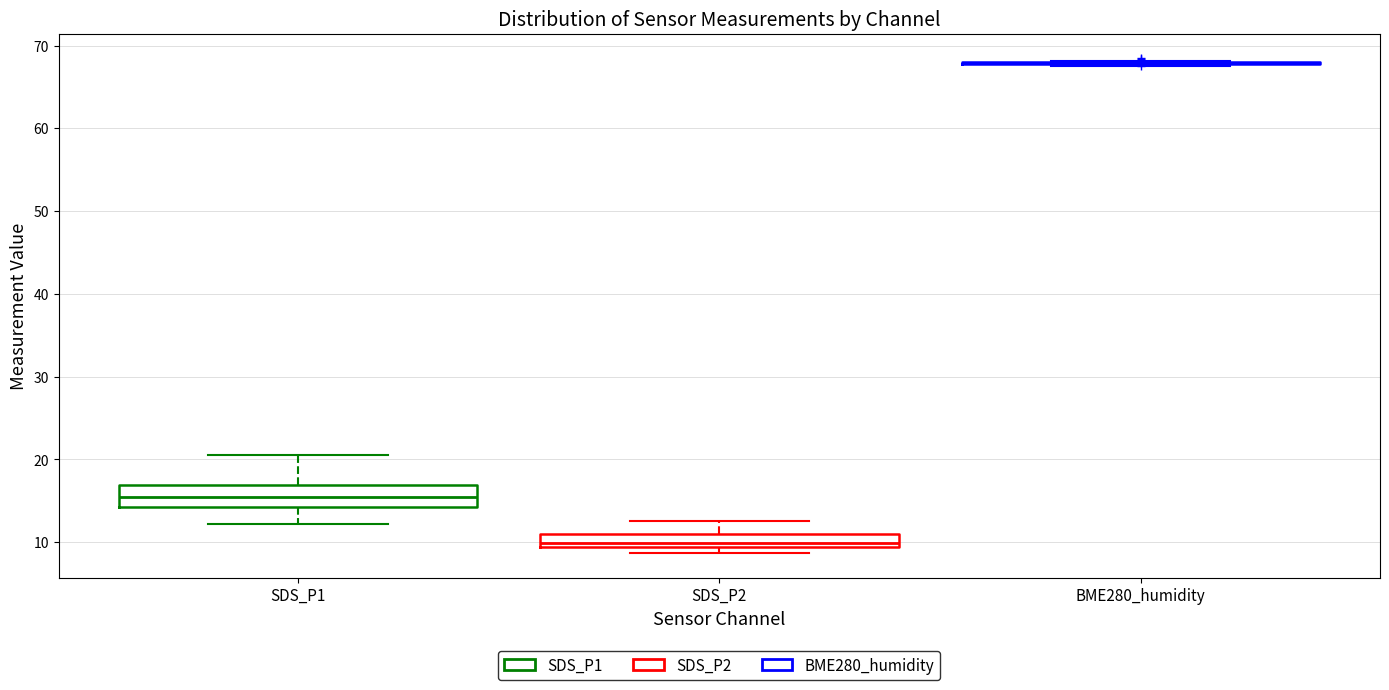

Which box is the tallest, from its lower edge to its upper edge?

SDS_P1